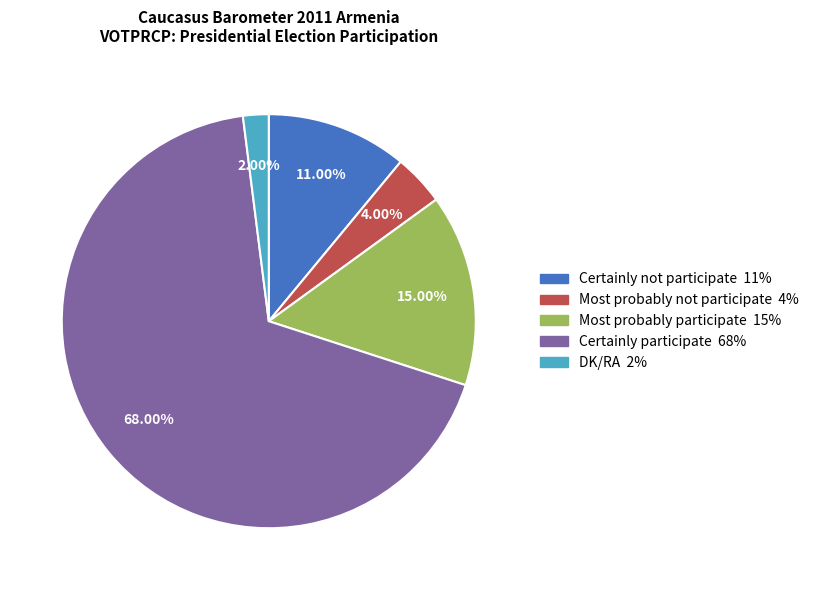

Between DK/RA and Most probably not participate, which is larger?

Most probably not participate